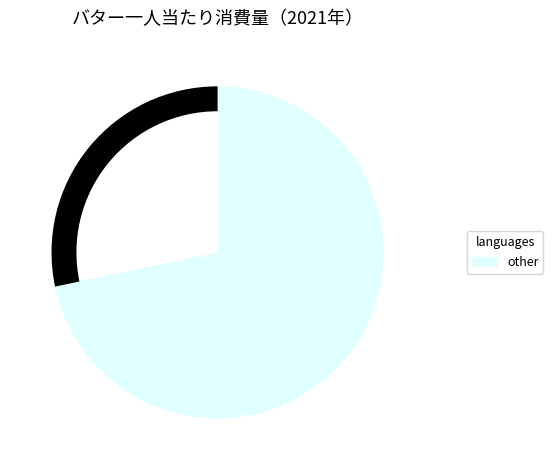

Is there any slice that represents more than half of the pie?

Yes